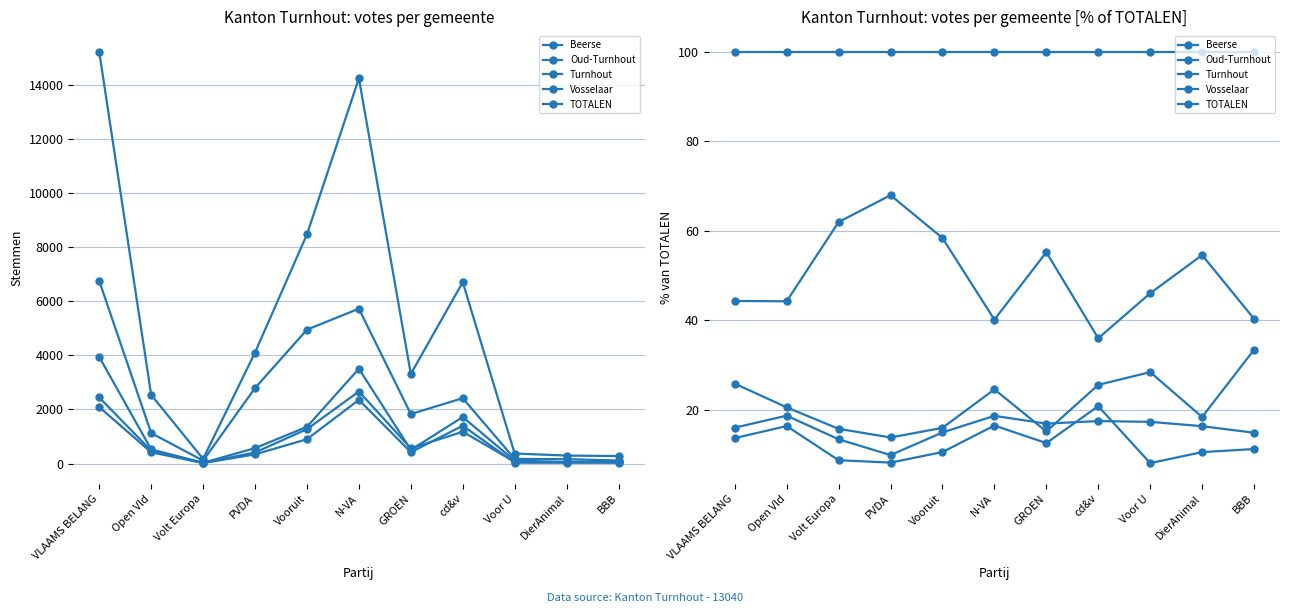

Which has a higher value, cd&v or BBB?

BBB